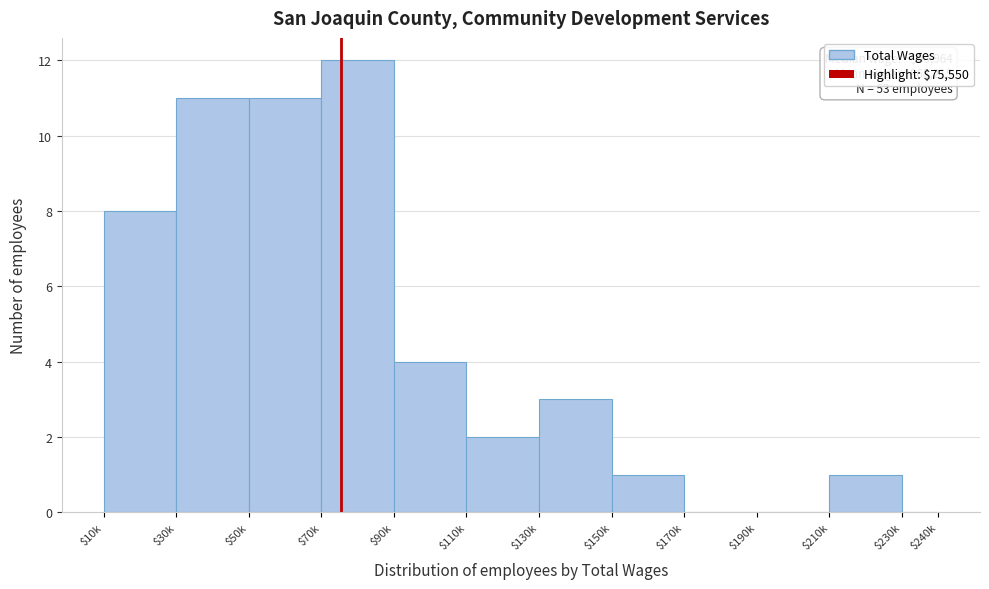

Which label corresponds to the largest value in the chart?

$70k